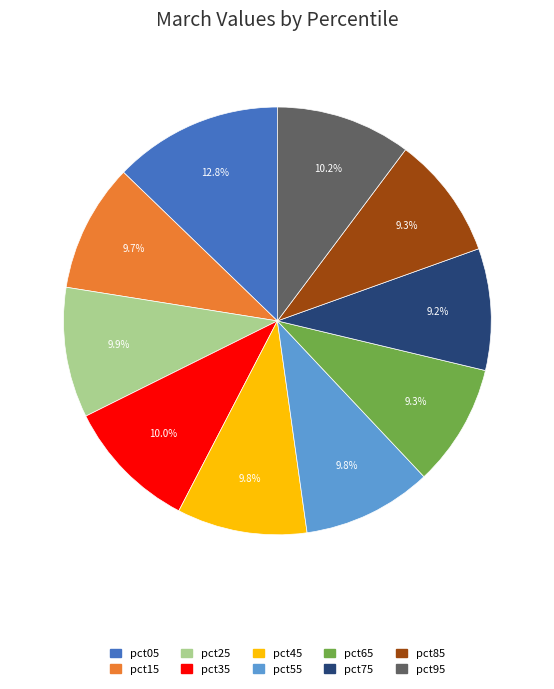

Is it true that pct25 is 20% of the pie?

False